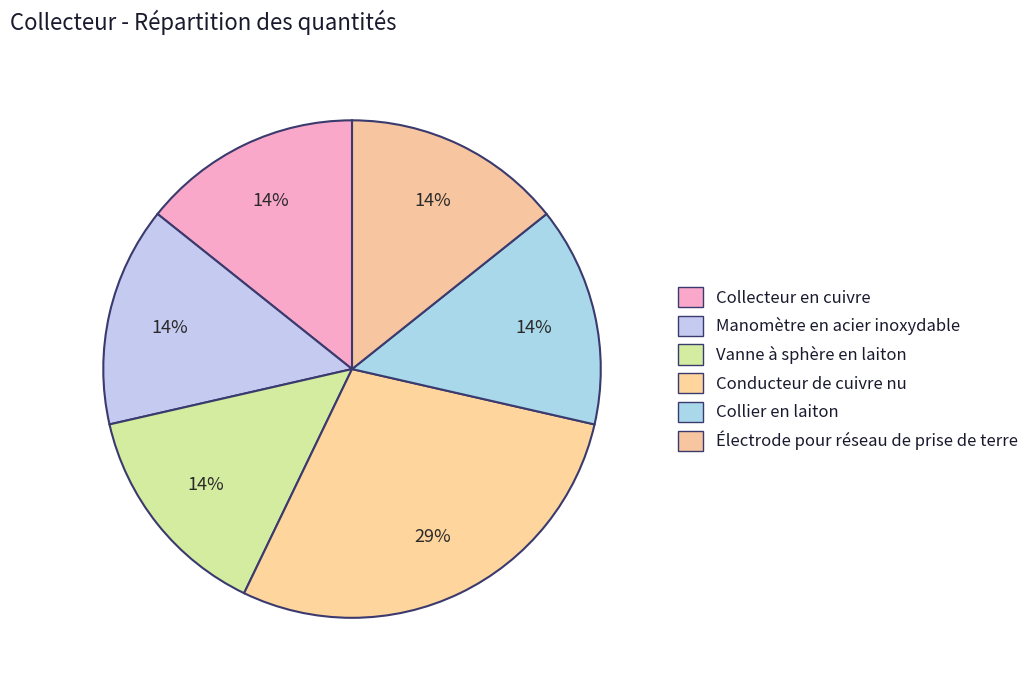

To the nearest percent, what is the combined percentage of Manomètre en acier inoxydable and Électrode pour réseau de prise de terre?

29%